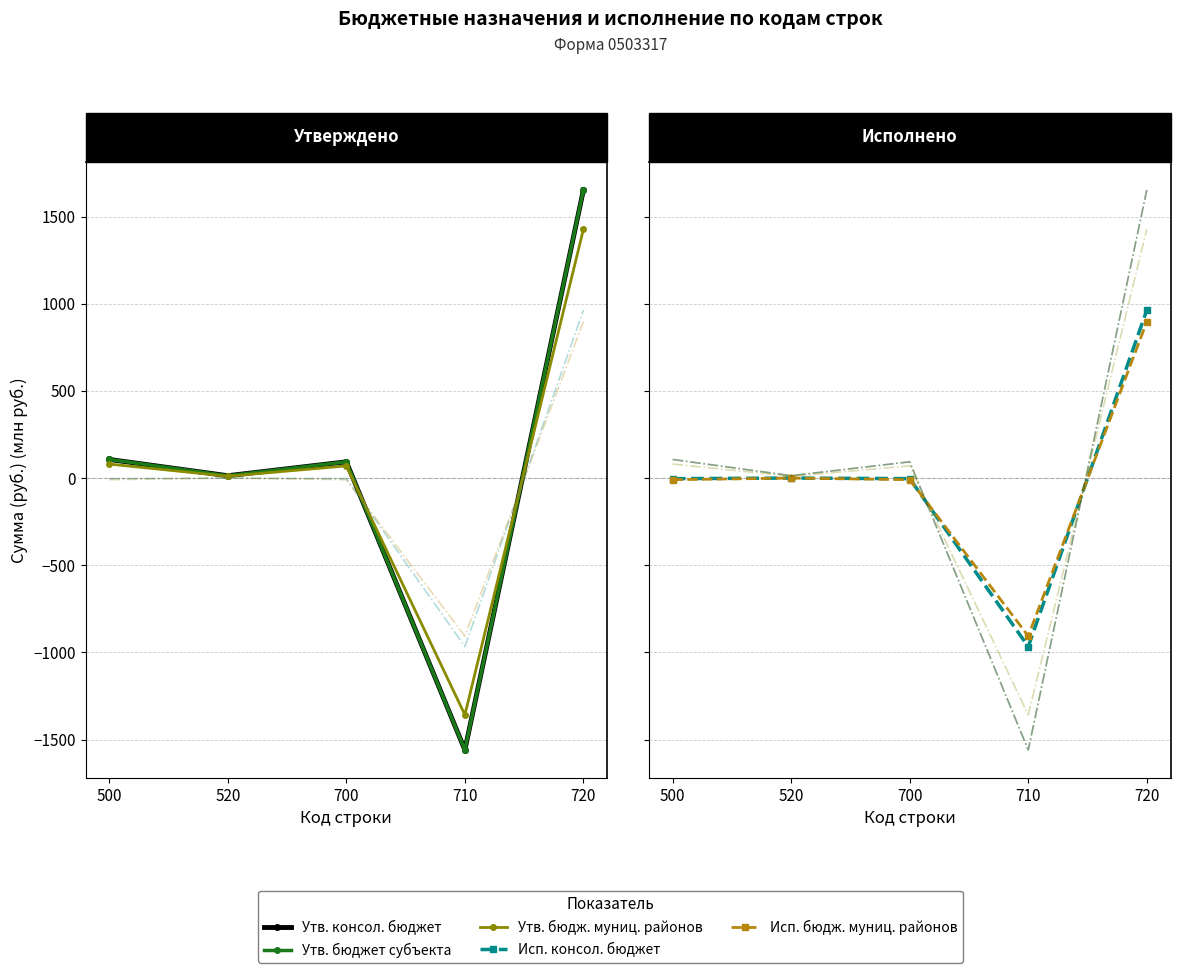

At which category is the sum across all series the highest?

720